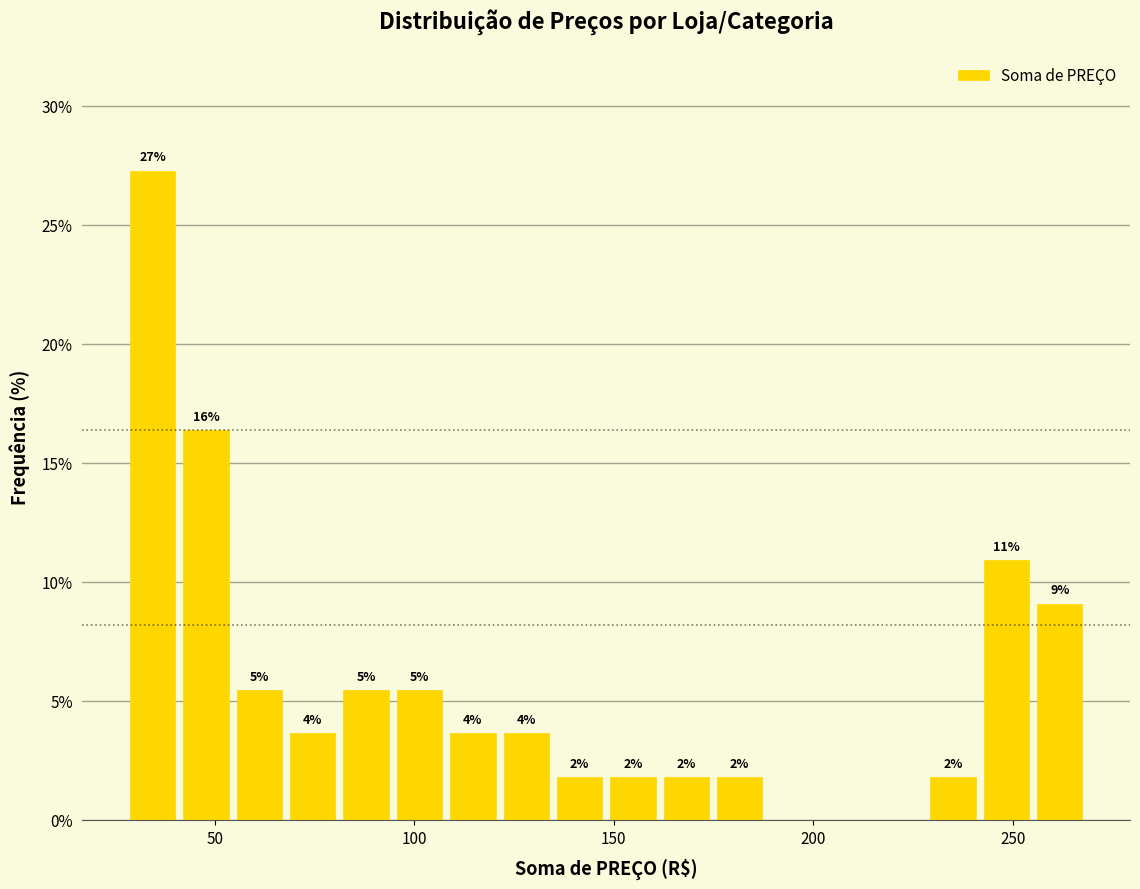

Read against the x-axis, roughly where is the centre of the tallest bar?

35